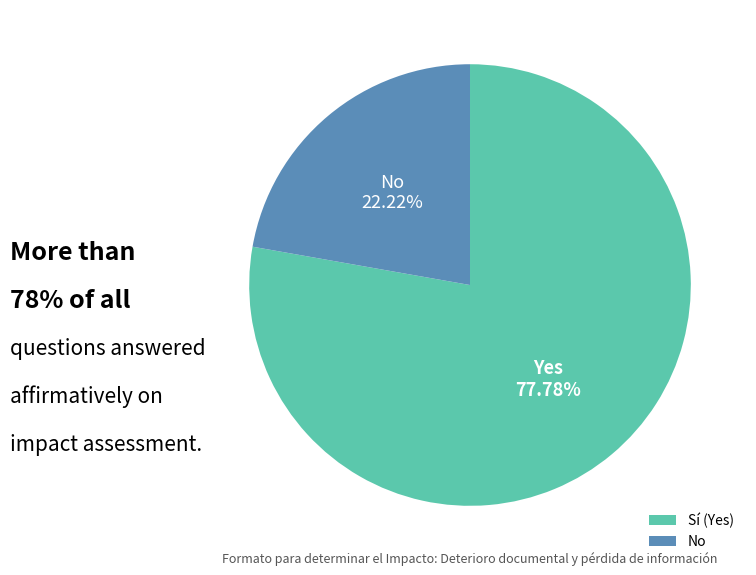

Rank the categories by value from lowest to highest.

No, Sí